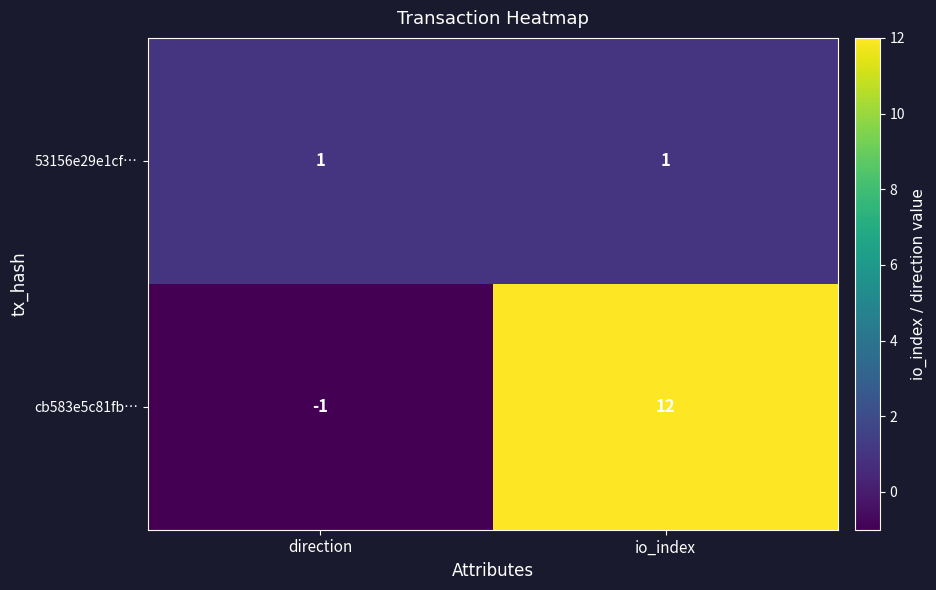

At which category does the chart reach its peak across all series?

io_index